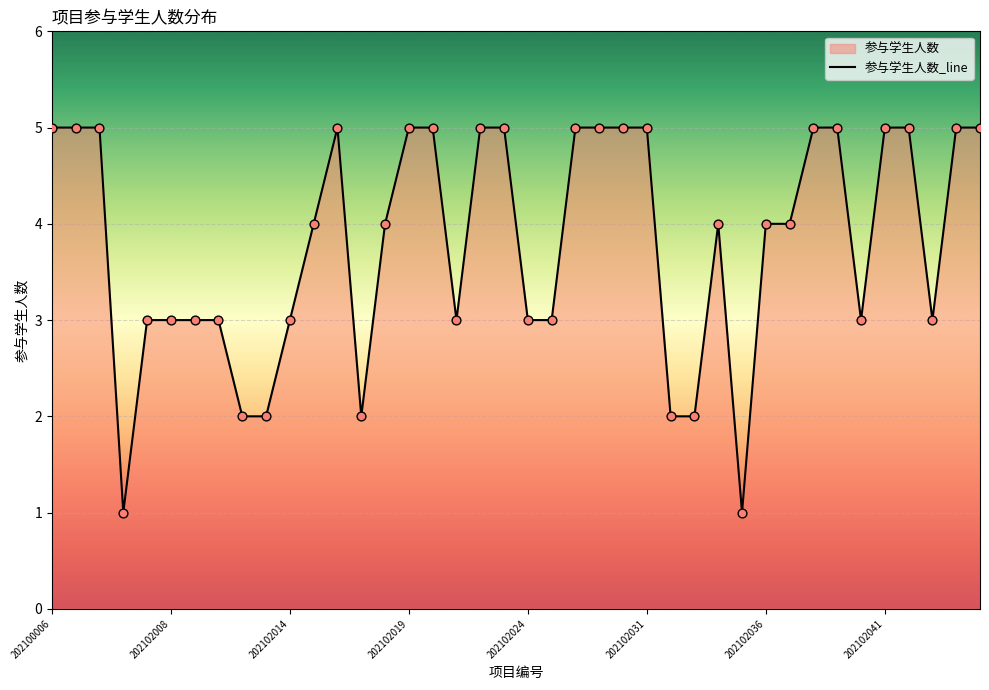

Between 202100006 and 202102032, which is larger?

202100006